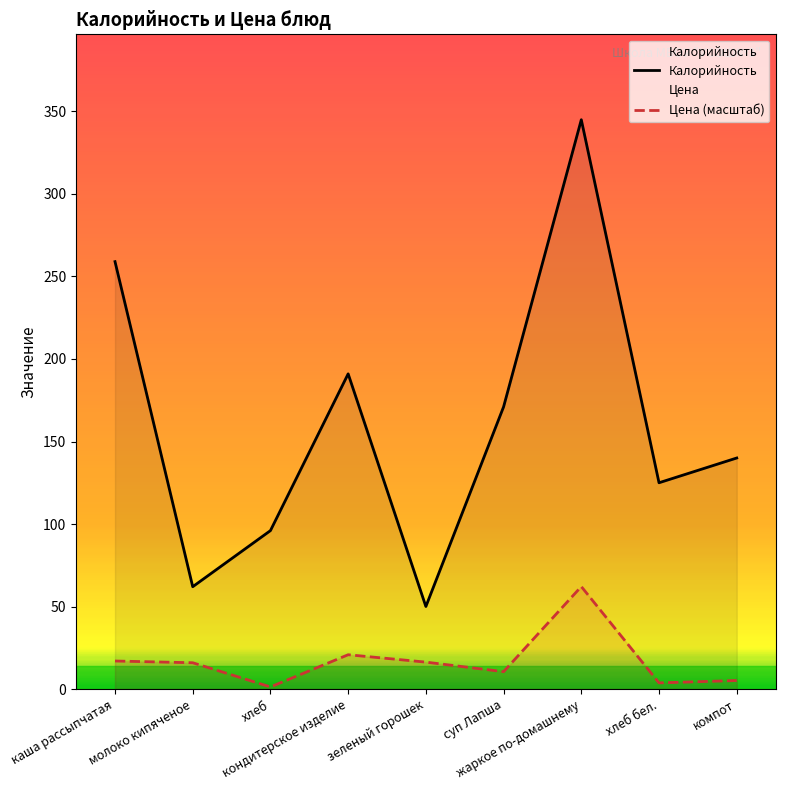

Does the chart have visible grid lines?

No